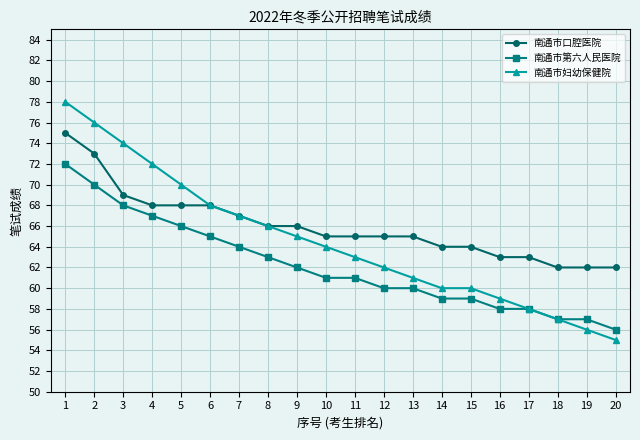

Count the number of categories in the chart.

20